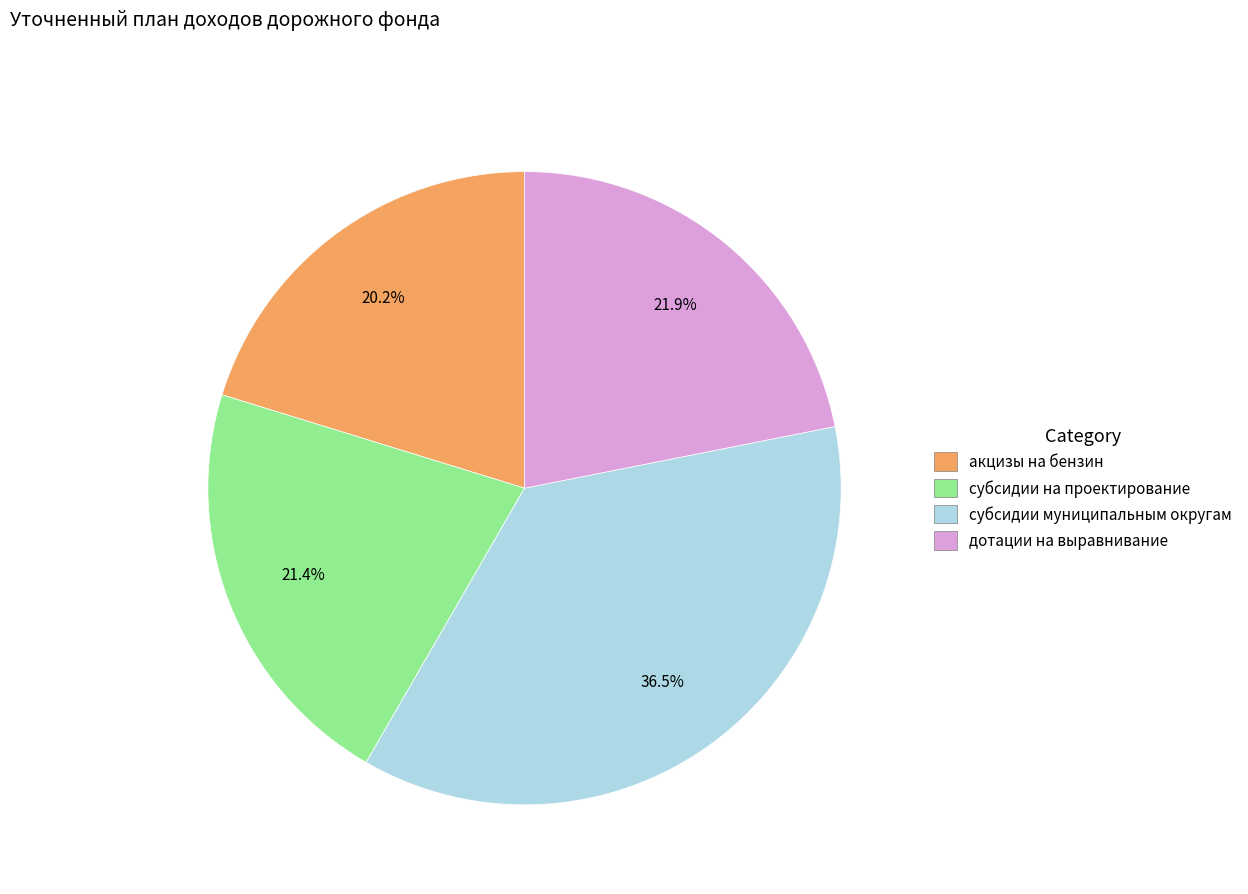

Is there a majority slice in this chart?

No